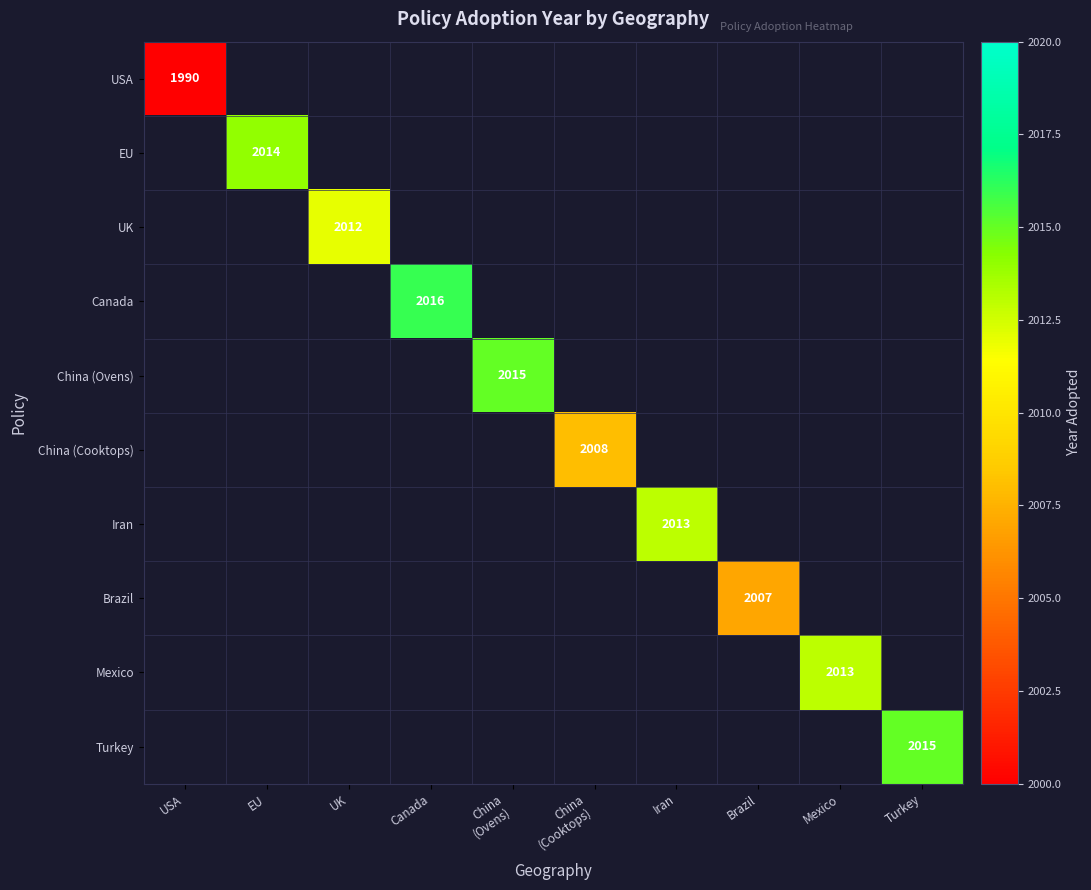

The Brazil series shows 2007 at Brazil. True or false?

True